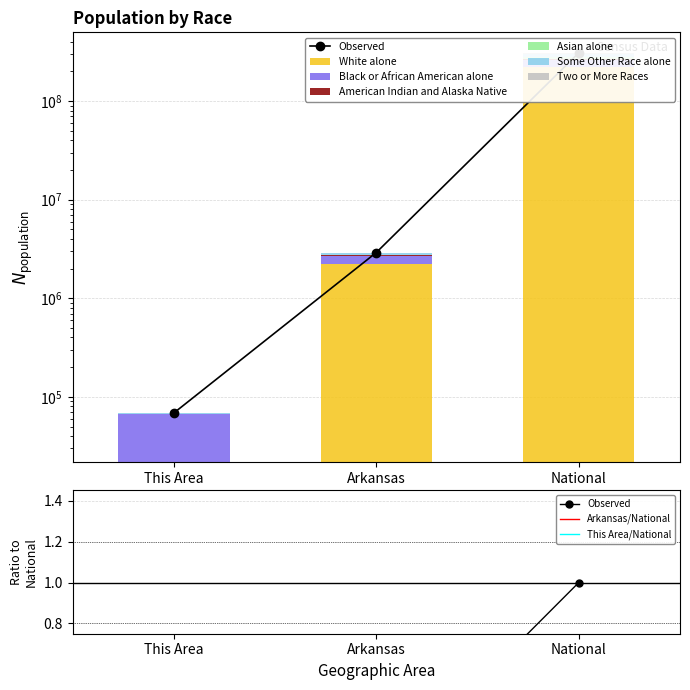

Reading left to right, list all the values displayed in this chart.

White alone: This Area=21622	Arkansas=2245229	National=223553265
Black or African American alone: This Area=45252	Arkansas=449895	National=38929319
American Indian and Alaska Native: This Area=257	Arkansas=22248	National=2932248
Asian alone: This Area=237	Arkansas=36102	National=14674252
Some Other Race alone: This Area=566	Arkansas=99571	National=19107368
Two or More Races: This Area=783	Arkansas=57010	National=9009073